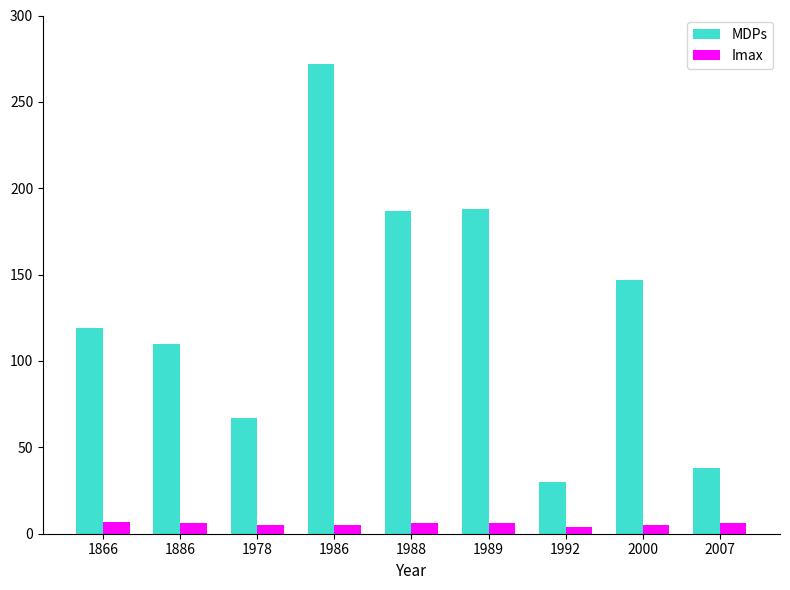

The MDPs series shows 210 at 1866. True or false?

False